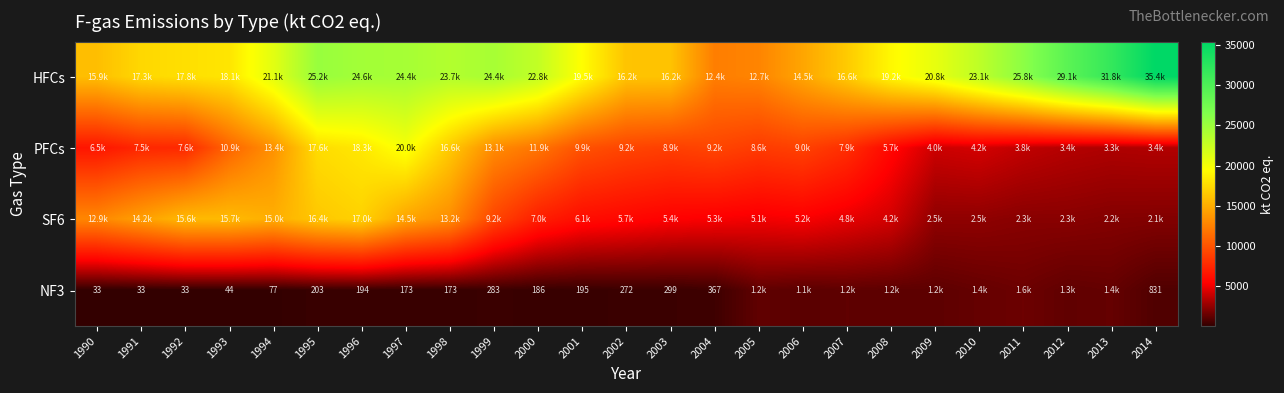

Is it true that SF6 equals 21267.1 at 1998?

False